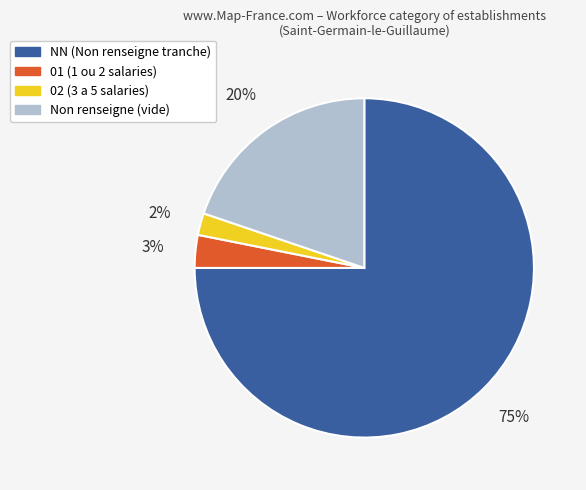

How many segments does this pie chart have?

4